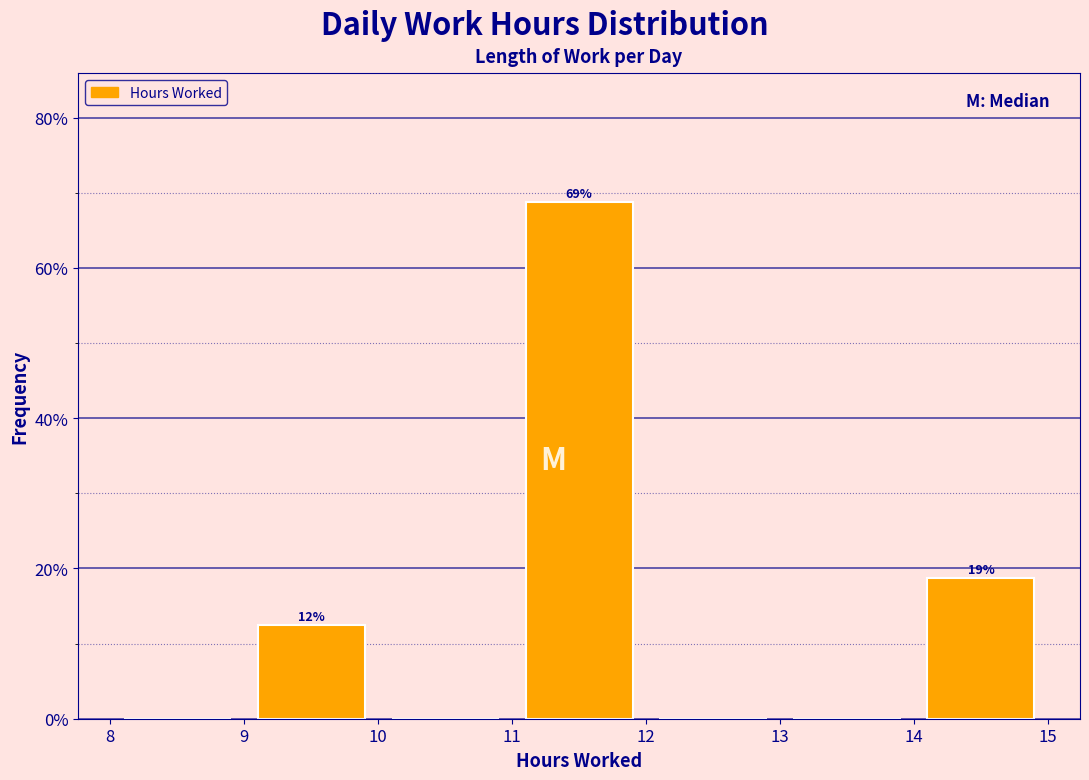

Which range on the x-axis has the tallest bar?

11 to 12